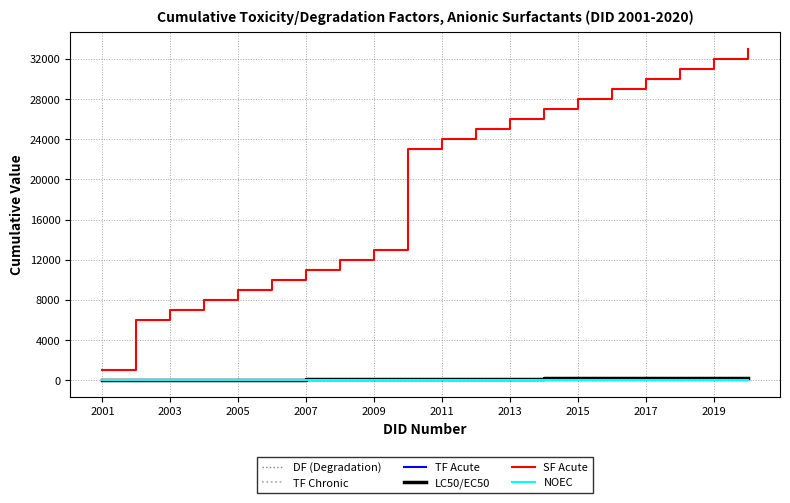

True or false: SF Acute and DF (Degradation) intersect in this chart.

False